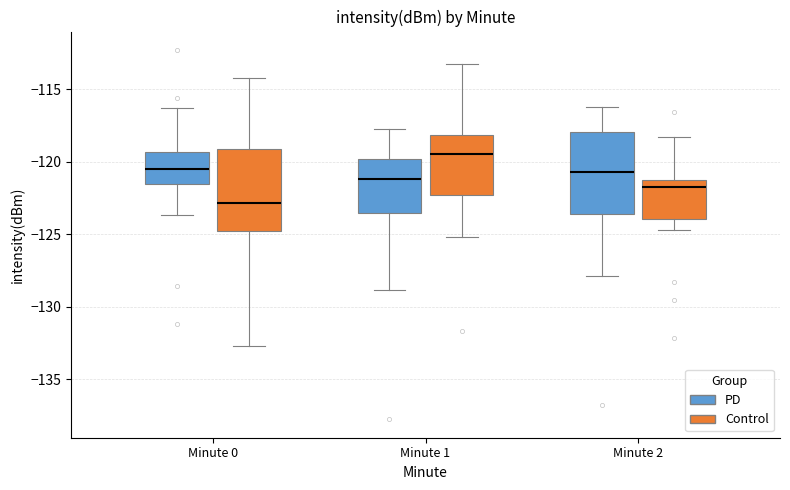

Reading left to right, read every box against the y-axis: the position of its median line, the range the box covers, and the ends of its whiskers. The values are not printed on the chart, so give them approximately, as read against the axis.

Minute 0 (PD): median -120.5, box -121.5 to -119.5, whiskers -123.5 to -116.5
Minute 0 (Control): median -123.0, box -125.0 to -119.0, whiskers -132.5 to -114.0
Minute 1 (PD): median -121.0, box -123.5 to -120.0, whiskers -129.0 to -117.5
Minute 1 (Control): median -119.5, box -122.5 to -118.0, whiskers -125.0 to -113.0
Minute 2 (PD): median -120.5, box -123.5 to -118.0, whiskers -128.0 to -116.0
Minute 2 (Control): median -122.0, box -124.0 to -121.5, whiskers -124.5 to -118.5